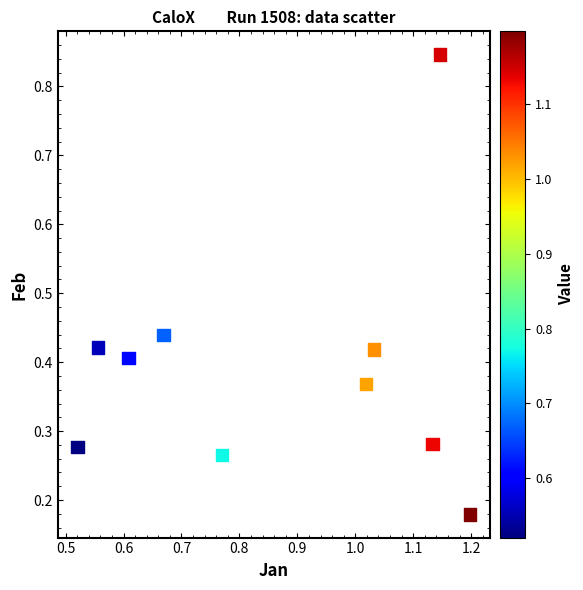

What is the range of X values (max minus min)?

0.7